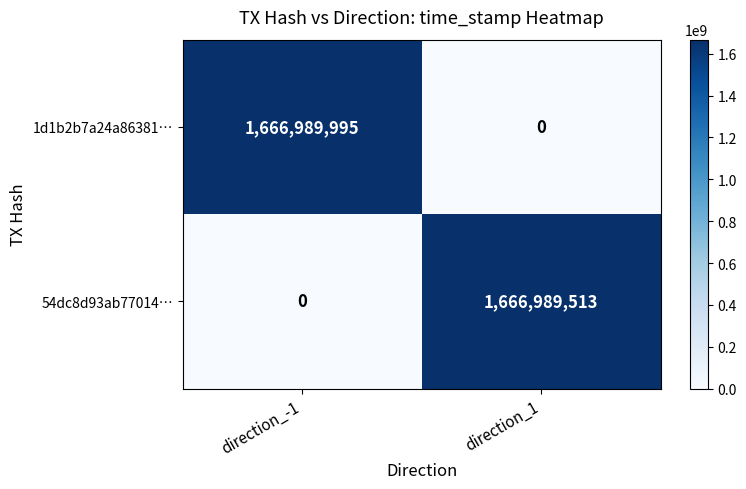

Reading left to right, transcribe all the data shown in this chart.

1d1b2b7a24a86381…: 1666989995	0
54dc8d93ab77014…: 0	1666989513